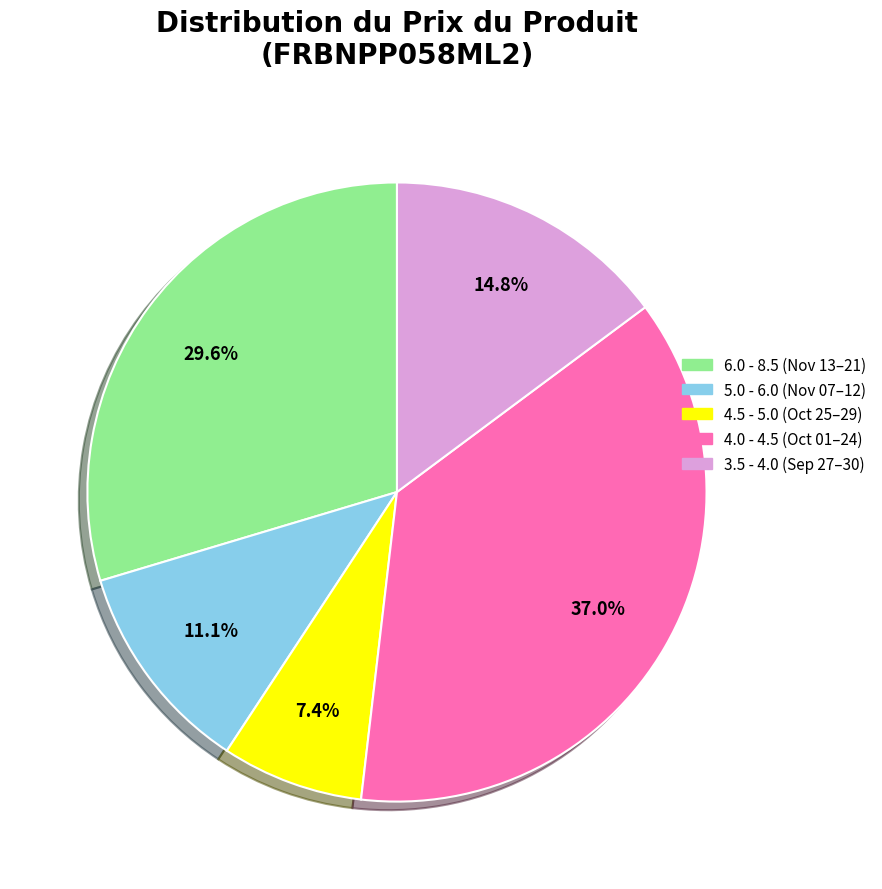

Does any single category account for the majority?

No